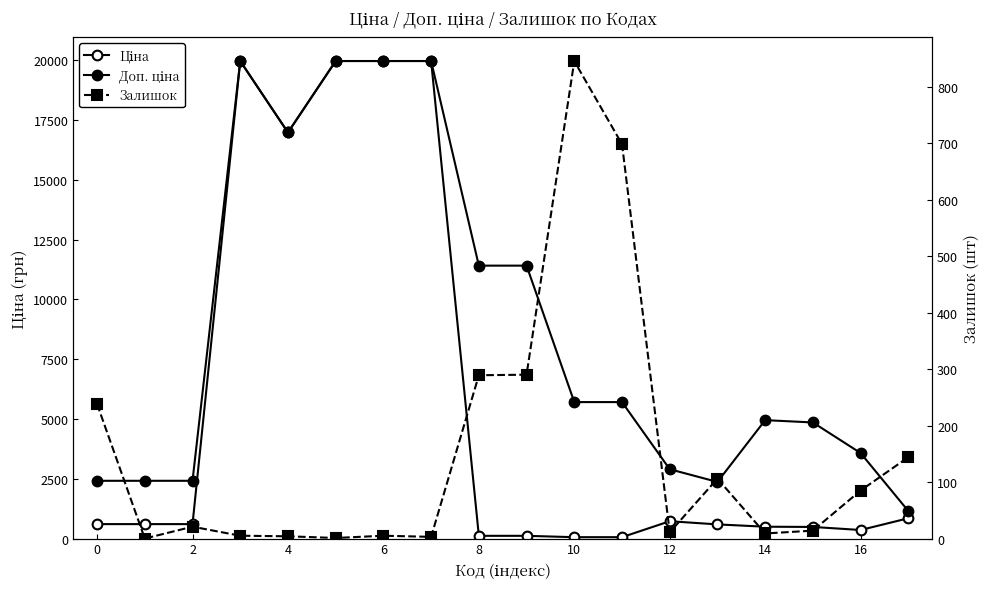

What is the difference between the second highest and second lowest values in the Доп. ціна series?

17597.6